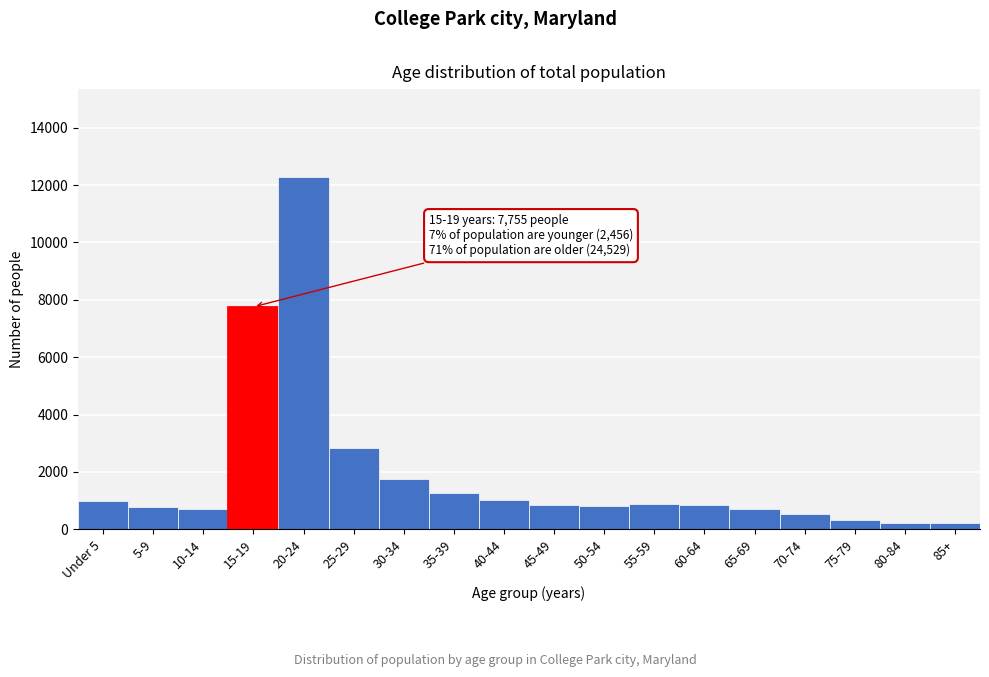

What is the maximum value shown in the chart?

12273